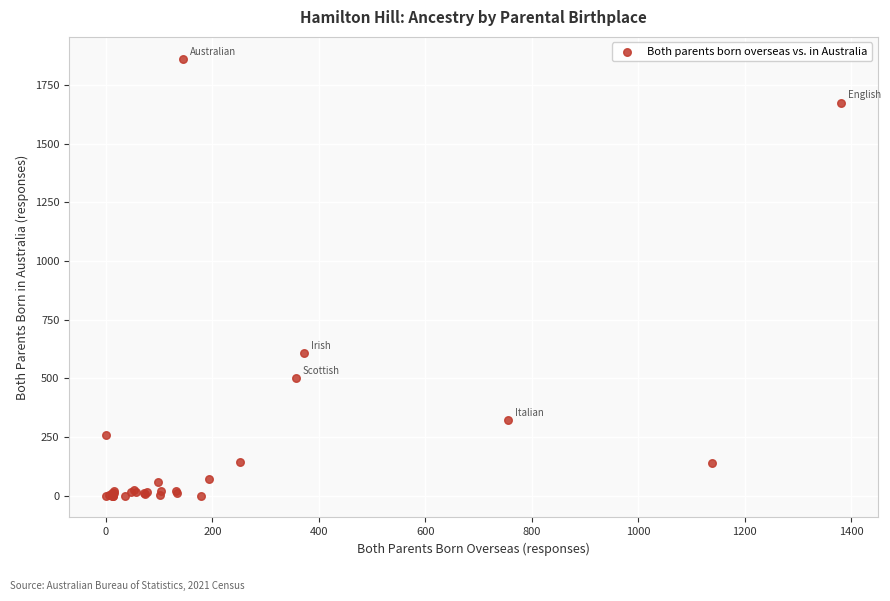

What Y value in the scatter plot is closest to 931?

609